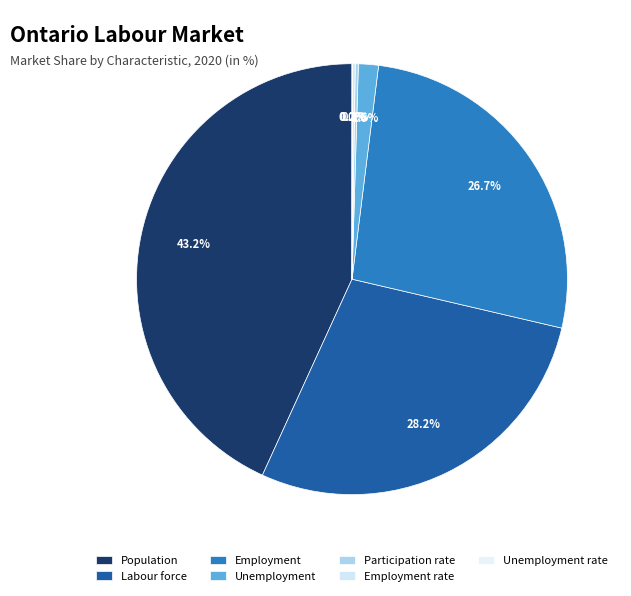

How many segments does this pie chart have?

7